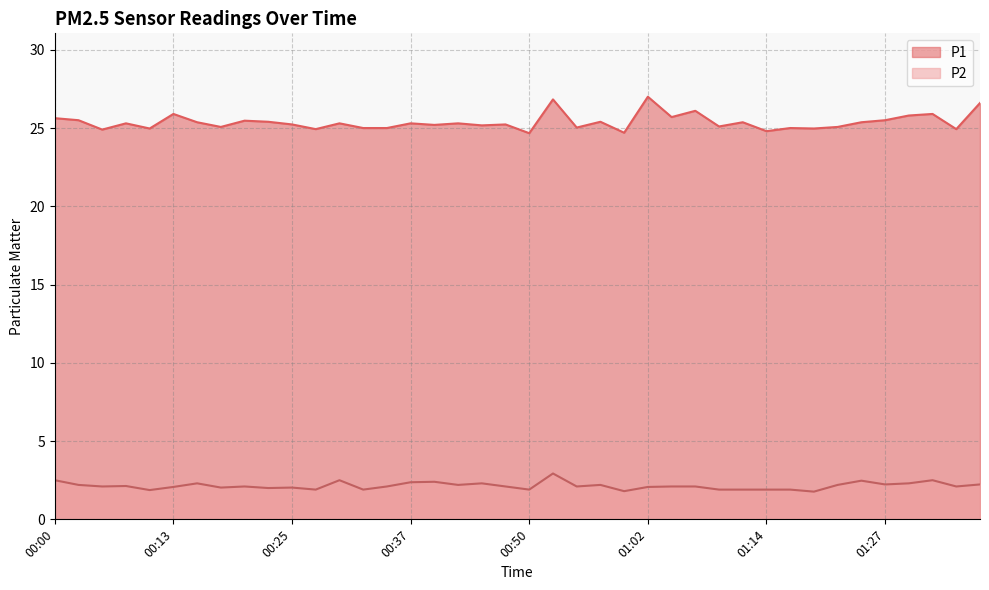

Is the value of P2 at 00:47 greater than the value of P1 at 01:02?

No